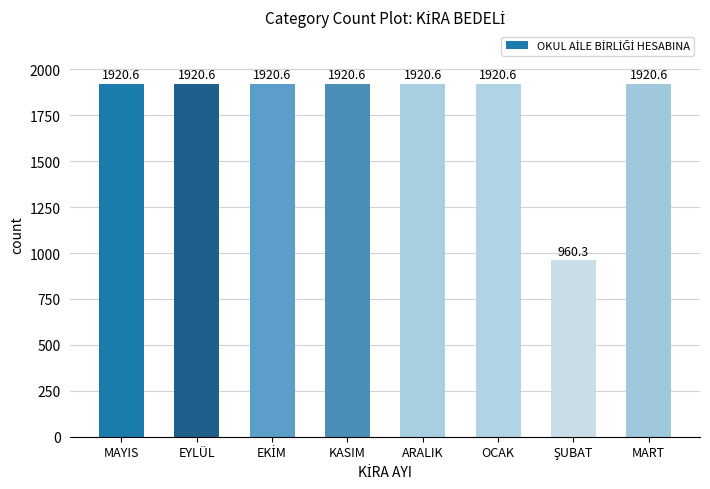

What is the greatest value displayed?

1920.6